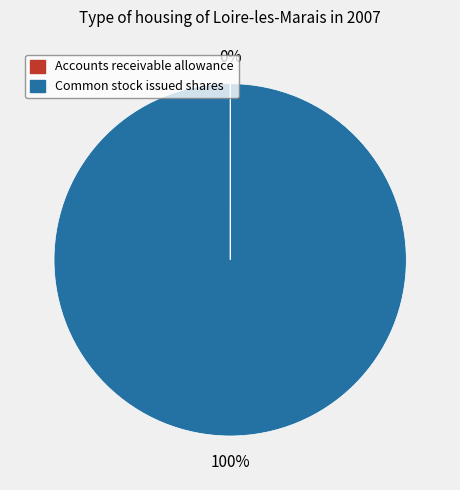

Is Common stock issued shares the majority of the pie?

Yes